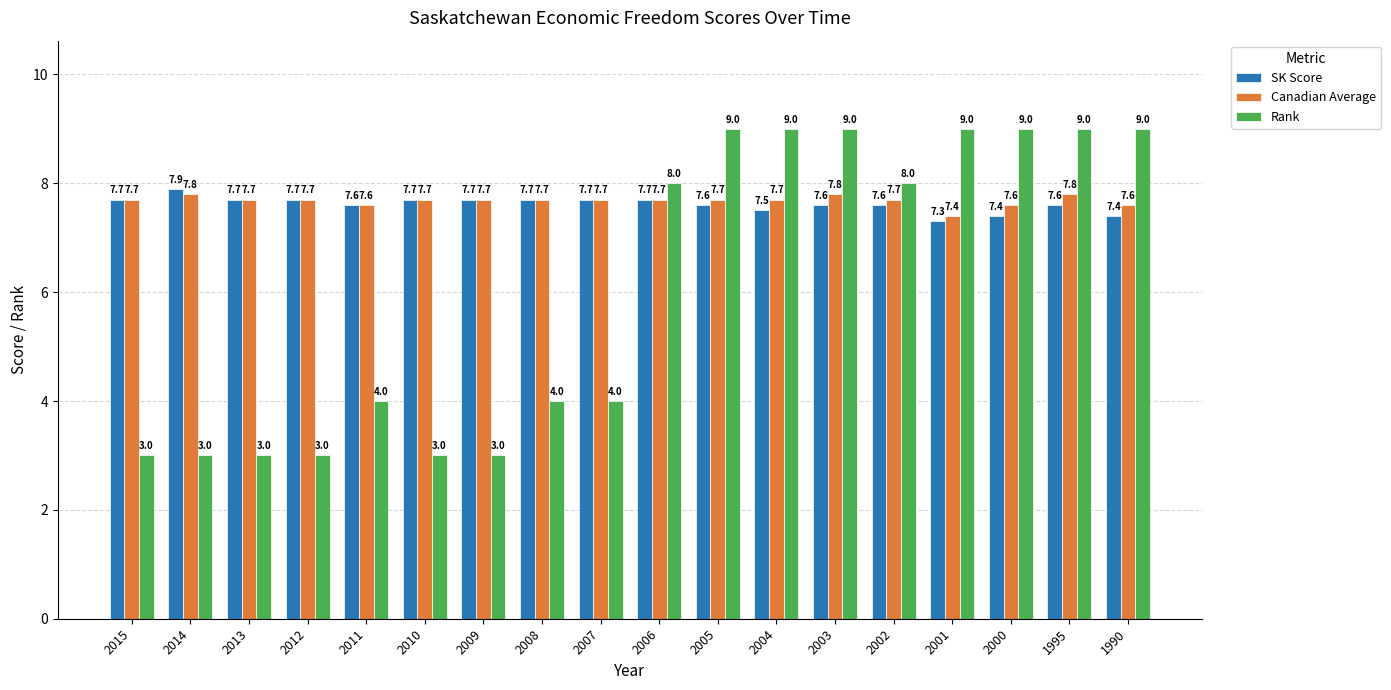

What is the sum of the SK Score values at 2002 and 2006?

15.3